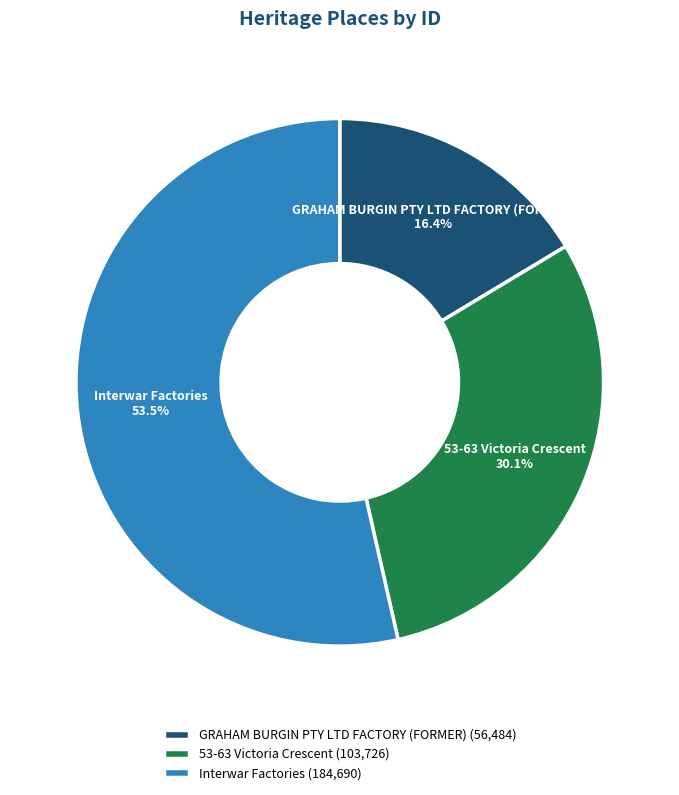

Does Interwar Factories represent more than half of the total?

Yes